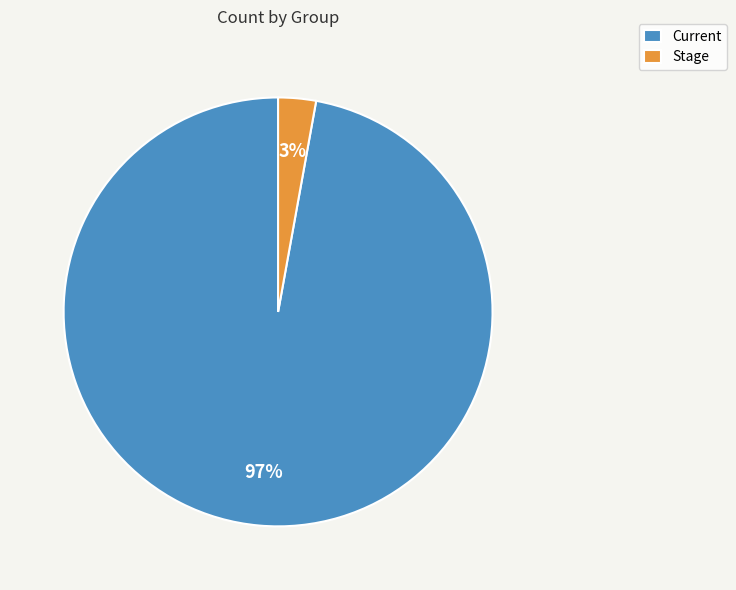

What is the majority slice?

Current